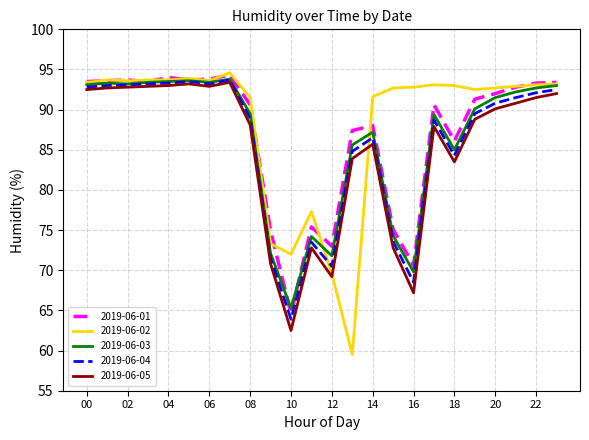

What is the greatest value displayed?

94.6